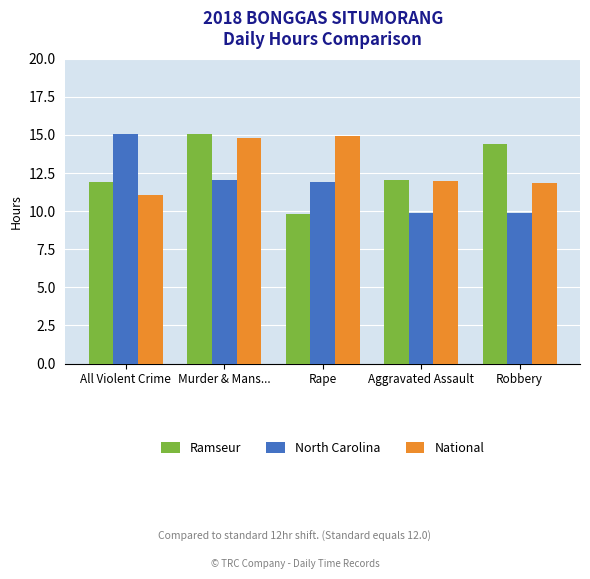

What is the sum of all National values?

64.6